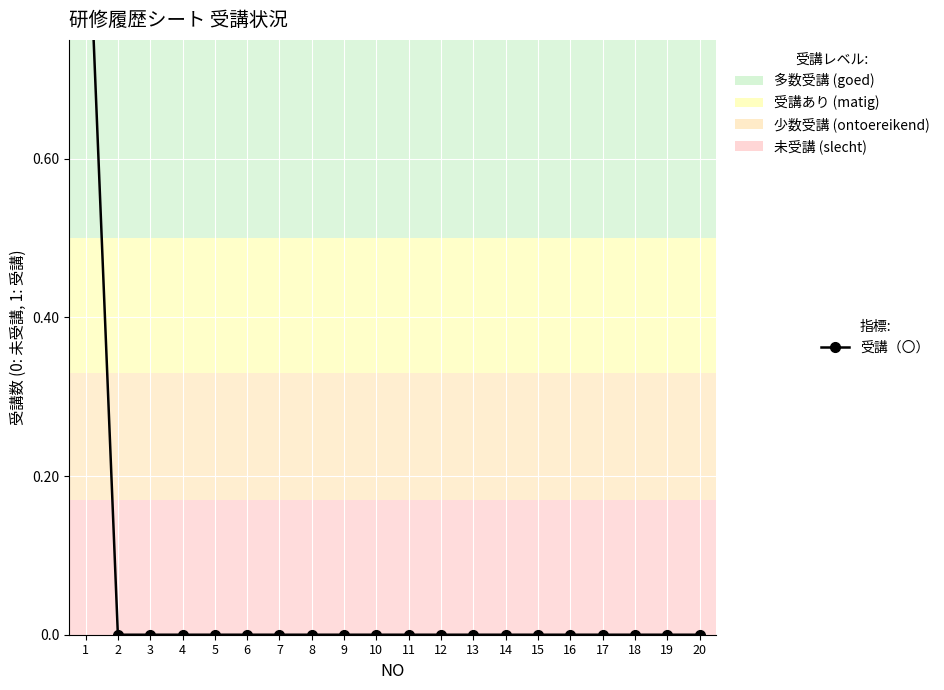

Count the number of categories in the chart.

20